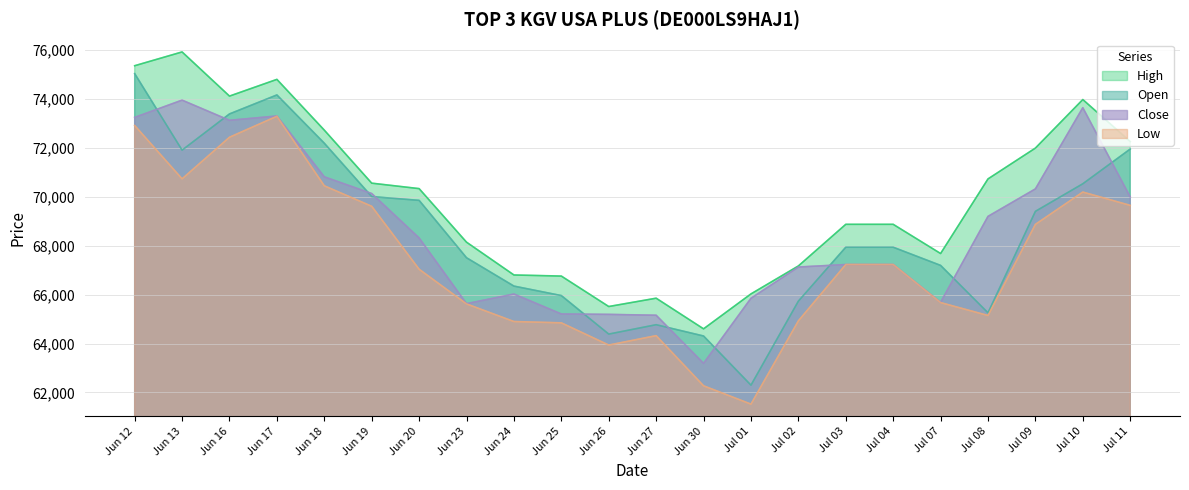

How many lines are shown in the chart?

4